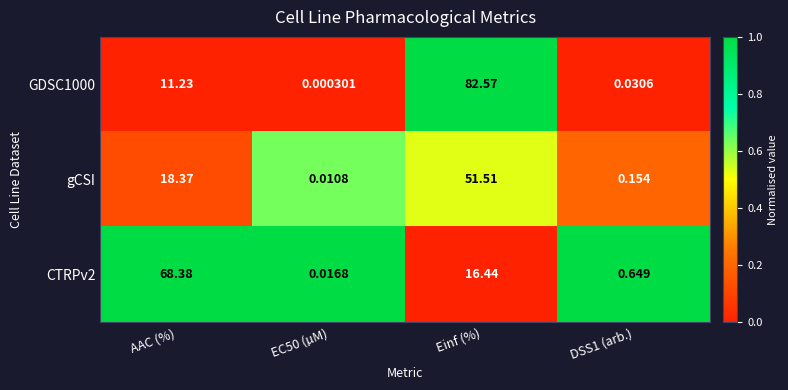

Where does the gCSI series first go above 18?

AAC (%)